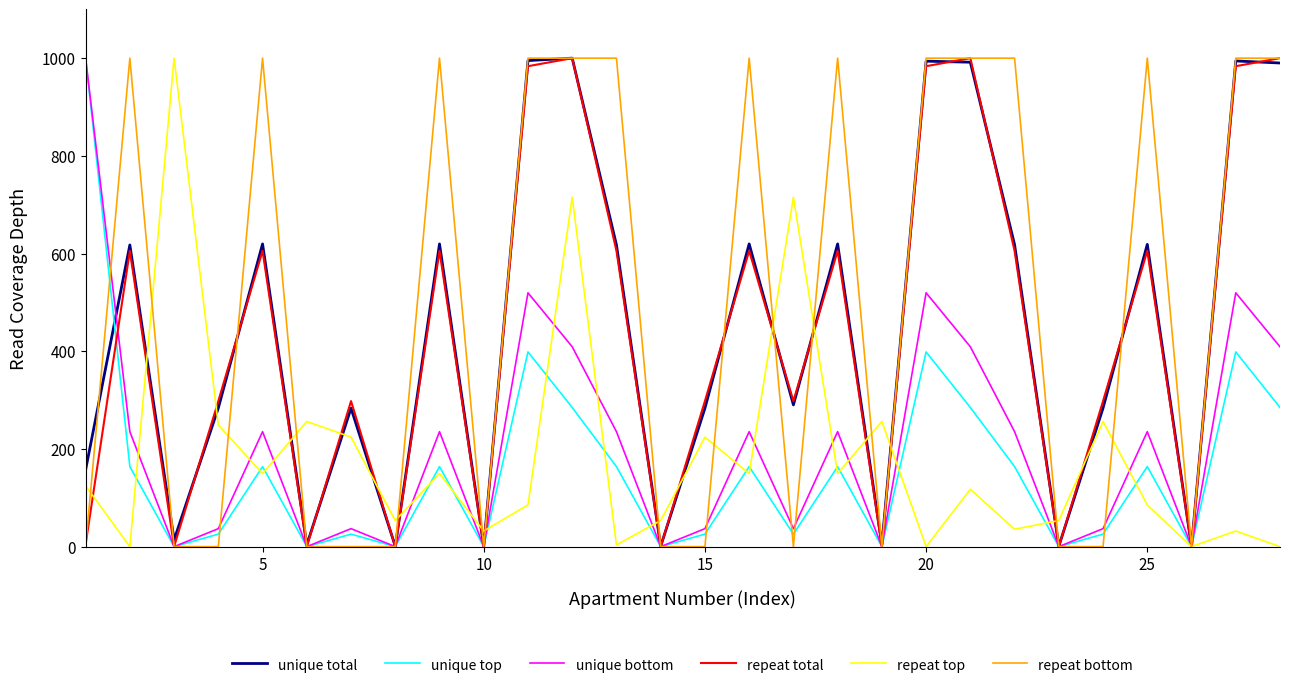

What are all the series names shown in the legend?

unique total, unique top, unique bottom, repeat total, repeat top, repeat bottom